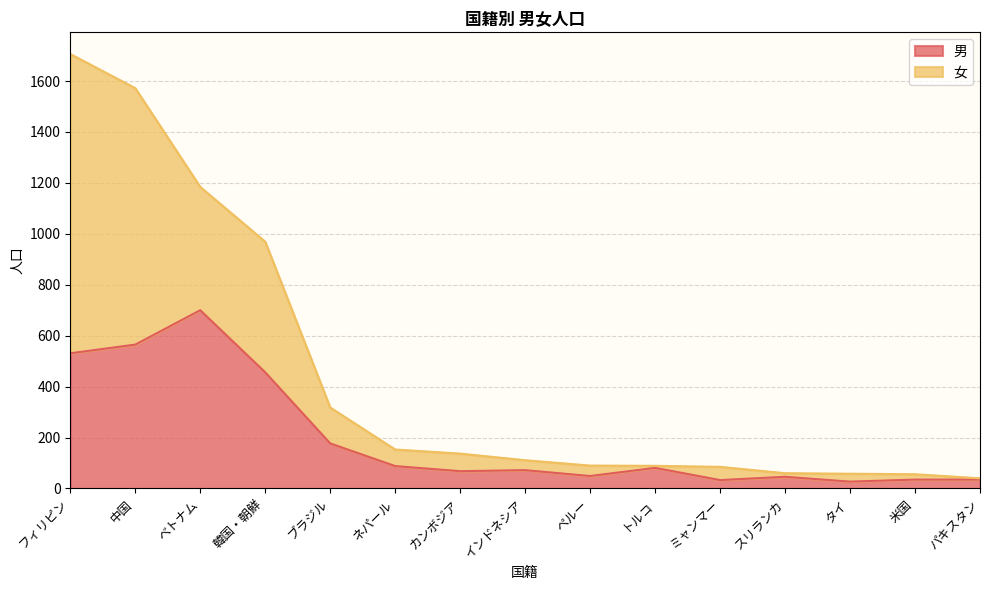

Where is 男 nearest to the value 363?

韓国・朝鮮